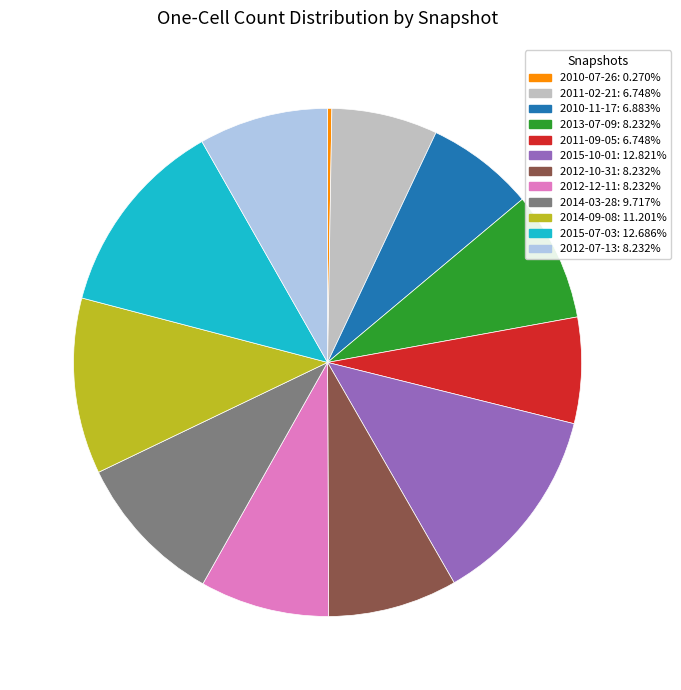

What is the ratio of the value at 2014-03-28 to the value at 2013-07-09?

1.2